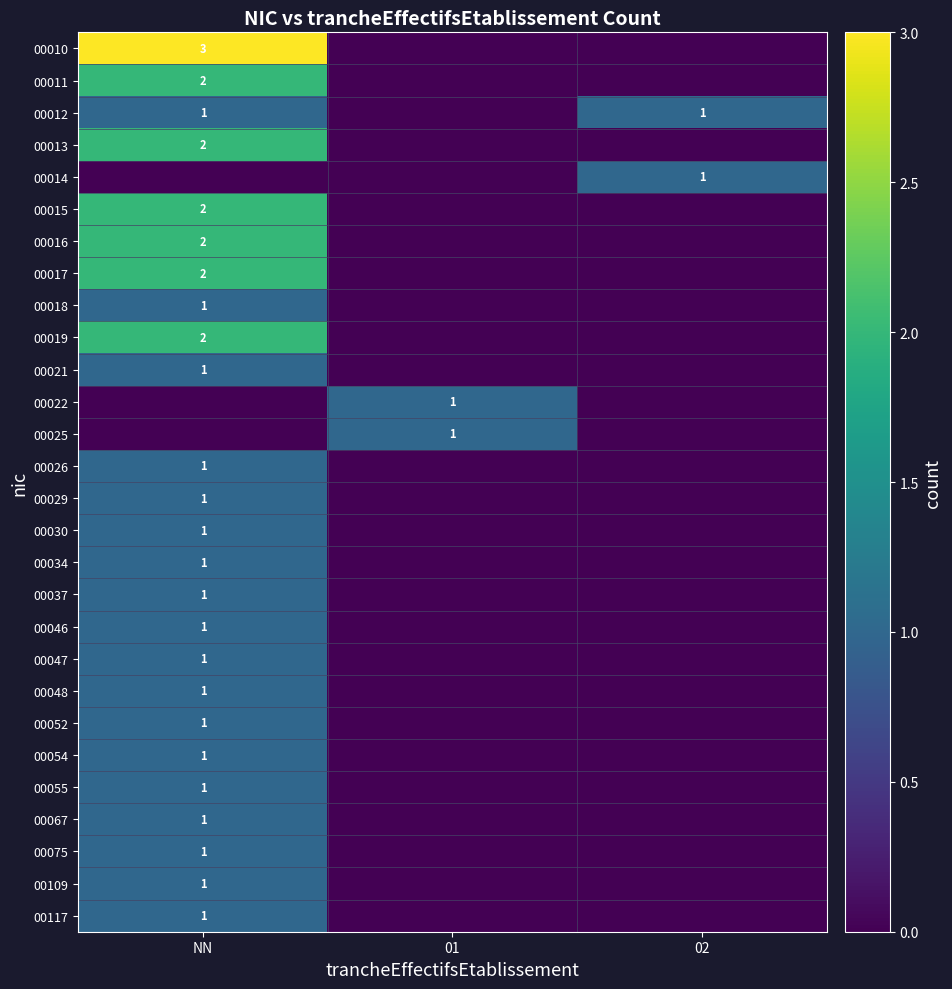

The value of 00013 at NN is 3. True or false?

False